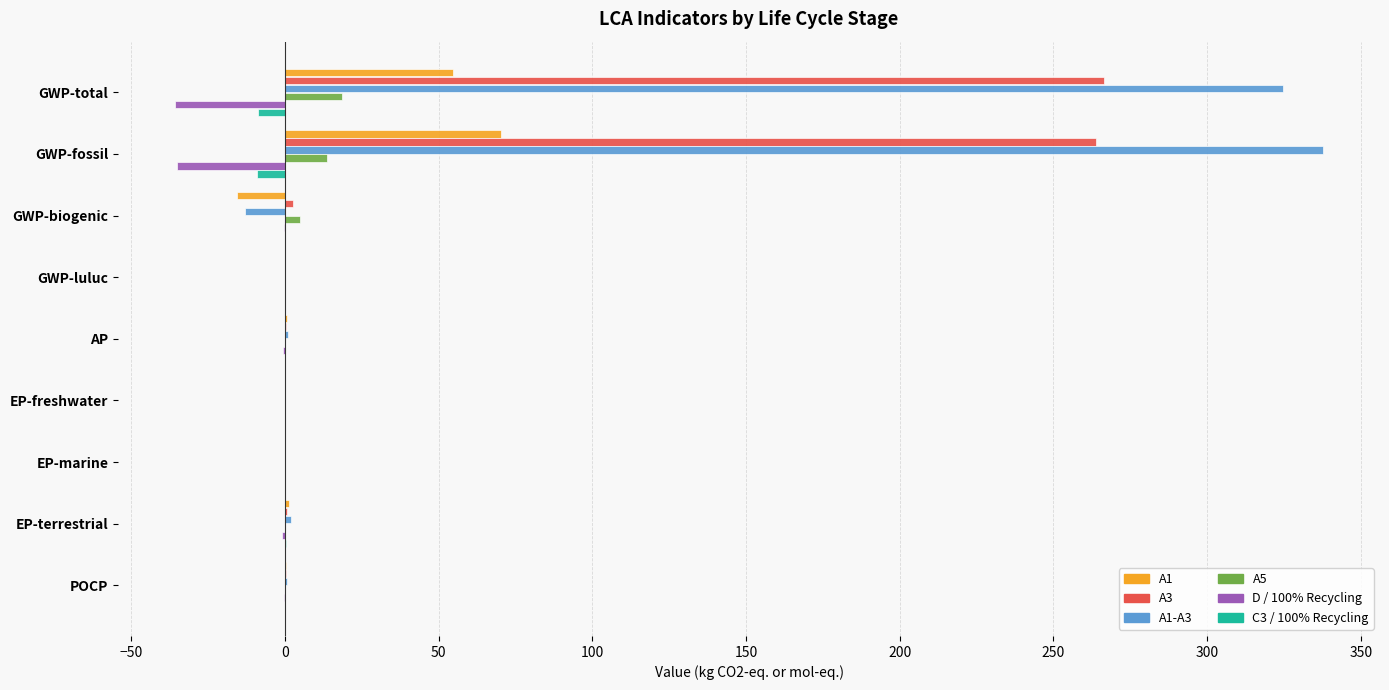

What is the greatest value displayed?

337.6